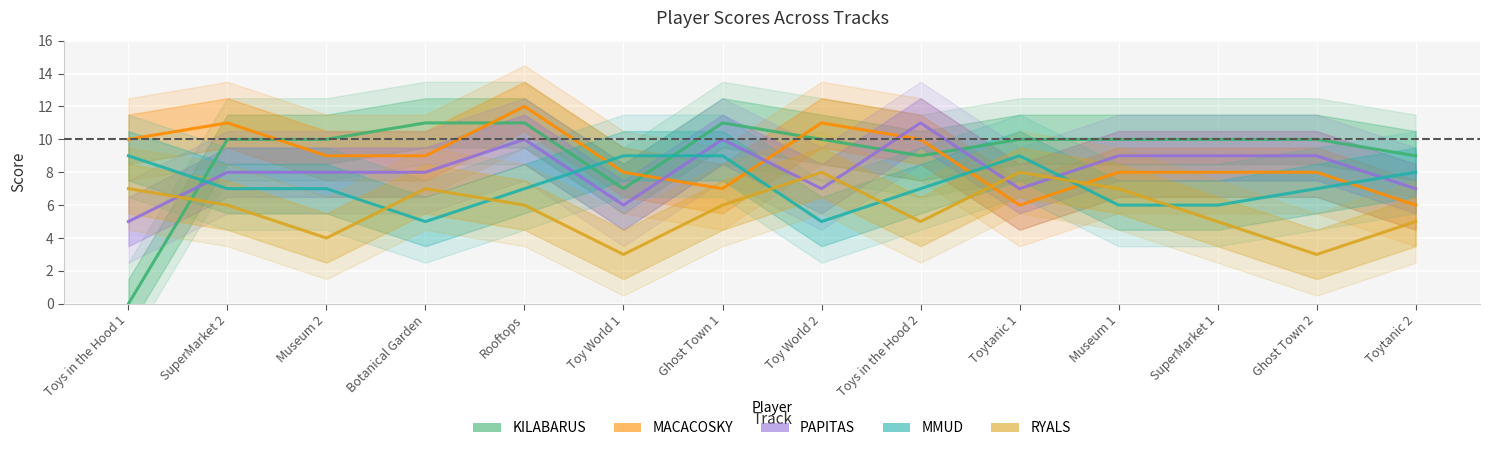

The value of MACACOSKY at Toytanic 2 is 1. True or false?

False